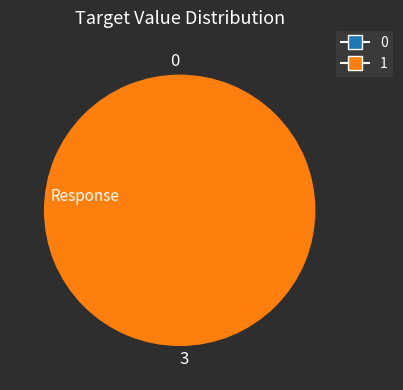

What is the change in value from 0 to 3?

+3